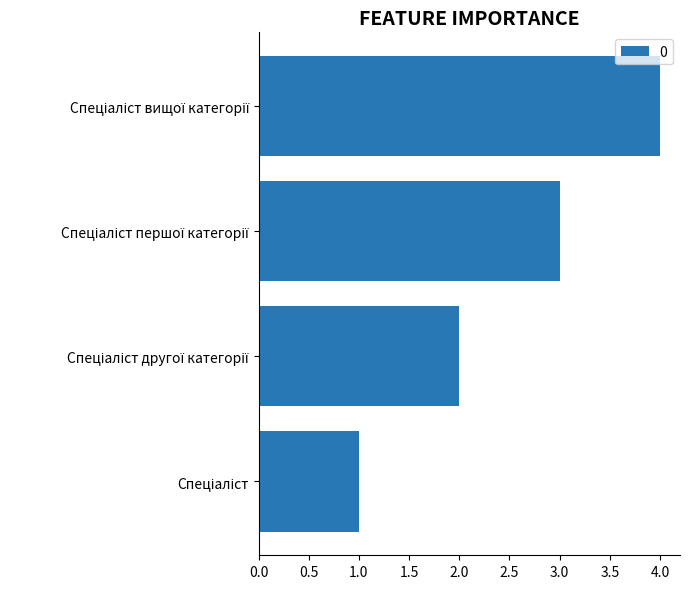

What is the sum of all values?

10